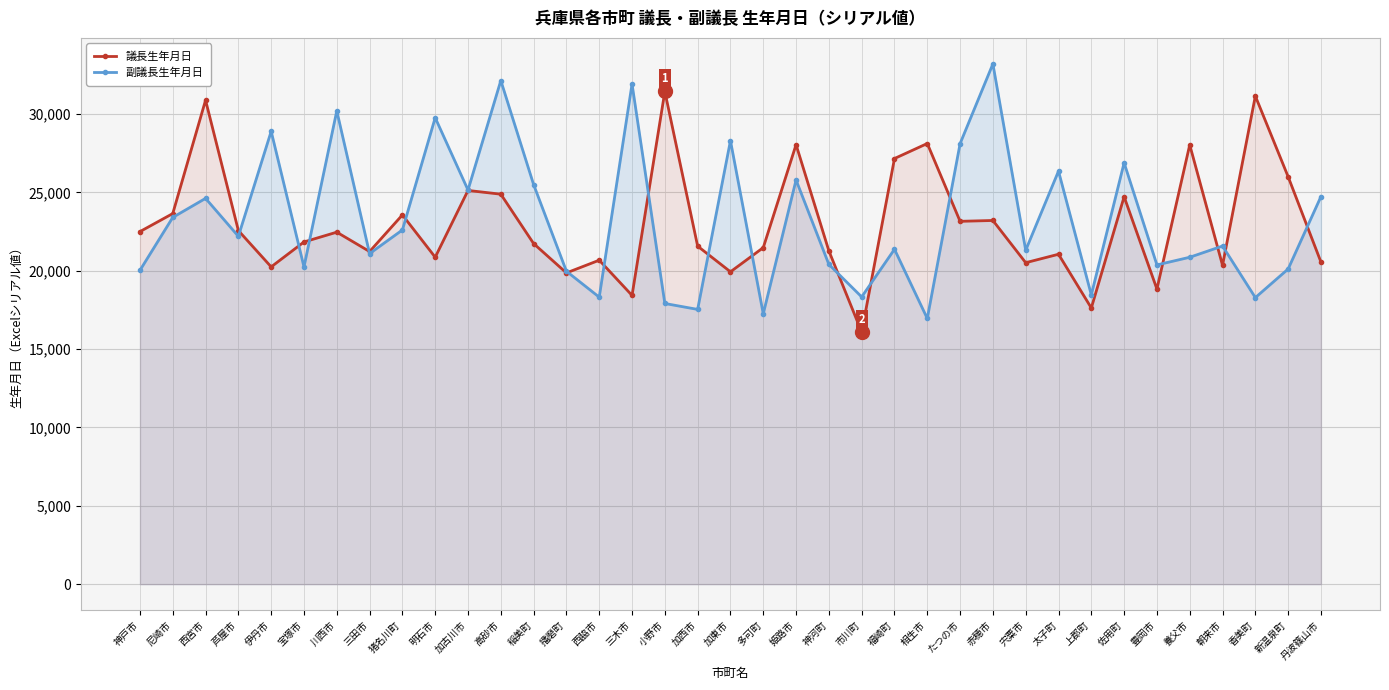

What are all the series names shown in the legend?

議長生年月日, 副議長生年月日